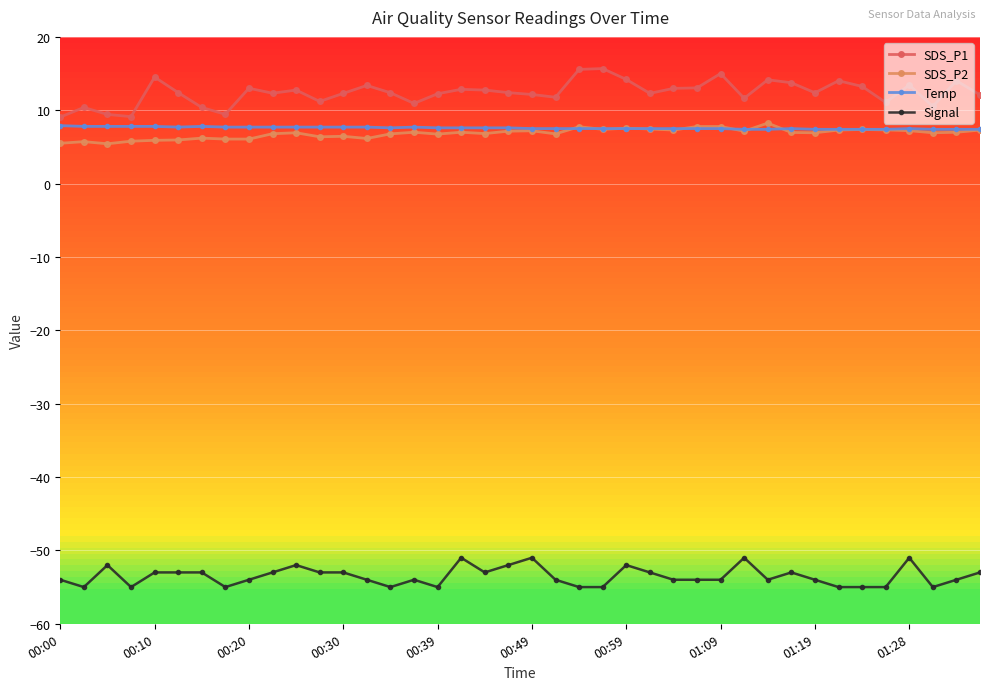

What is the minimum value shown in the chart?

-55.0